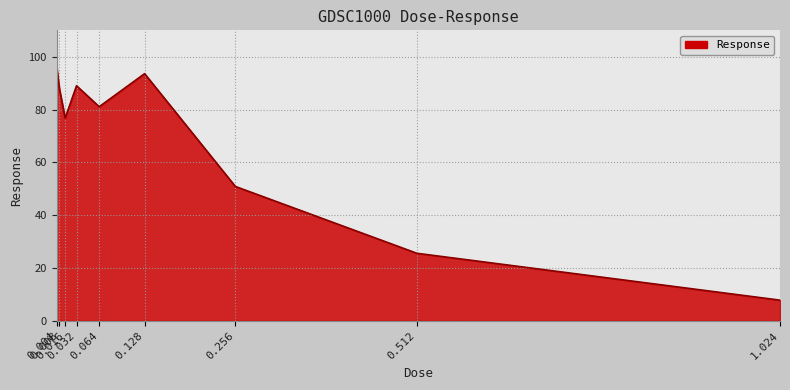

What is the change in value from 0.004 to 0.128?

-2.7